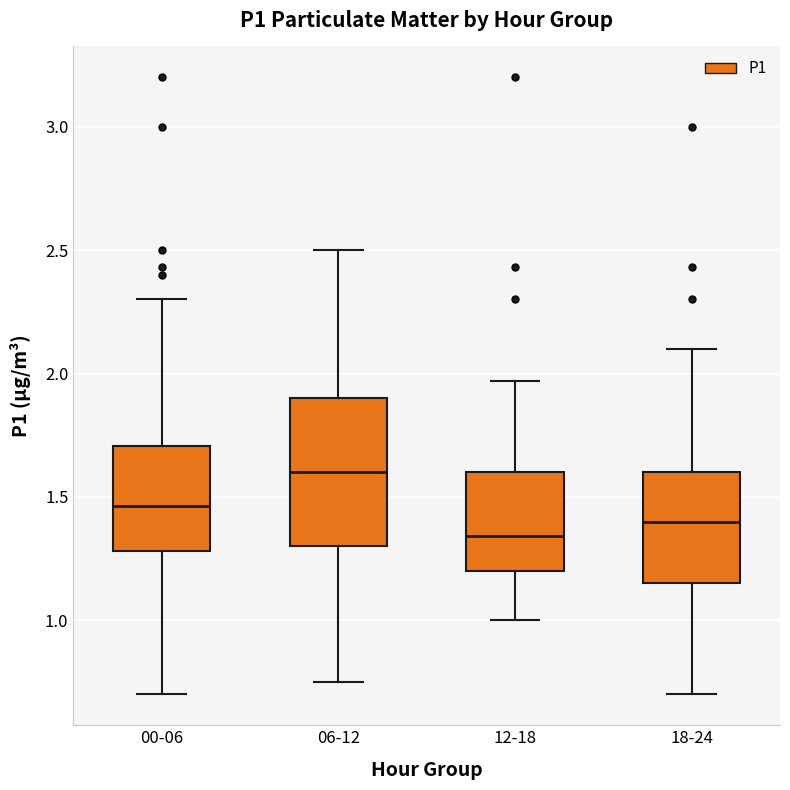

Which box's median line is the lowest?

12-18